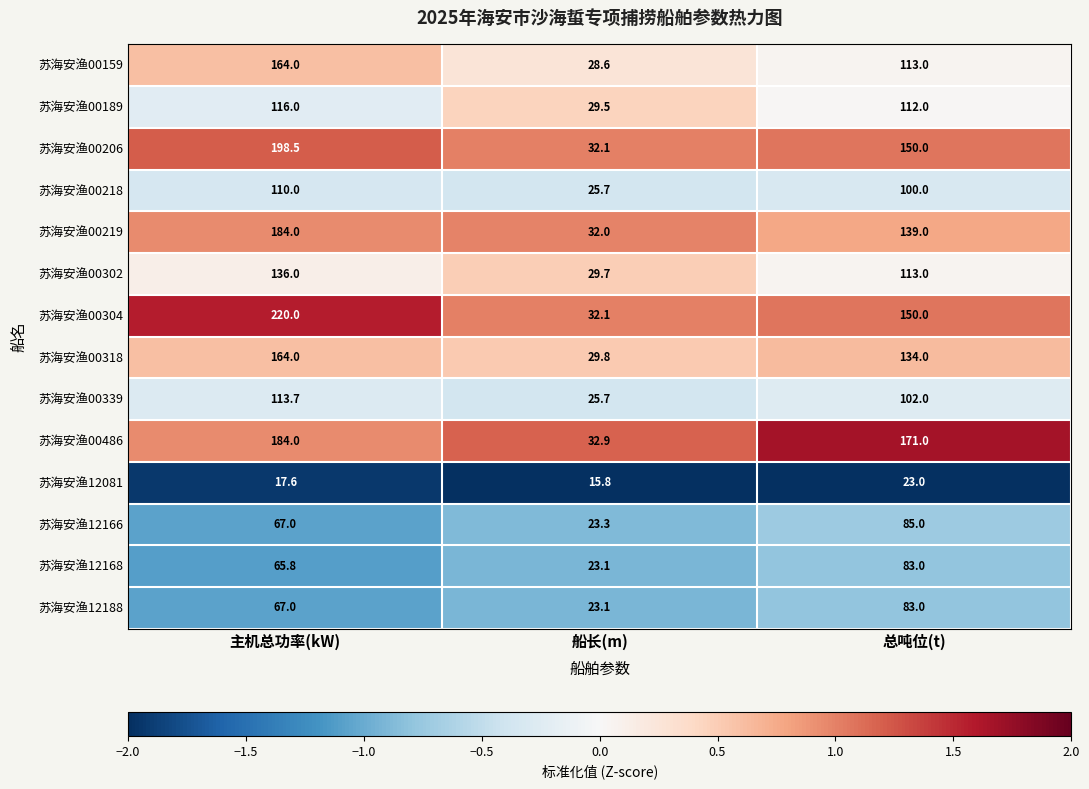

Which series has the largest total across all categories?

苏海安渔00304